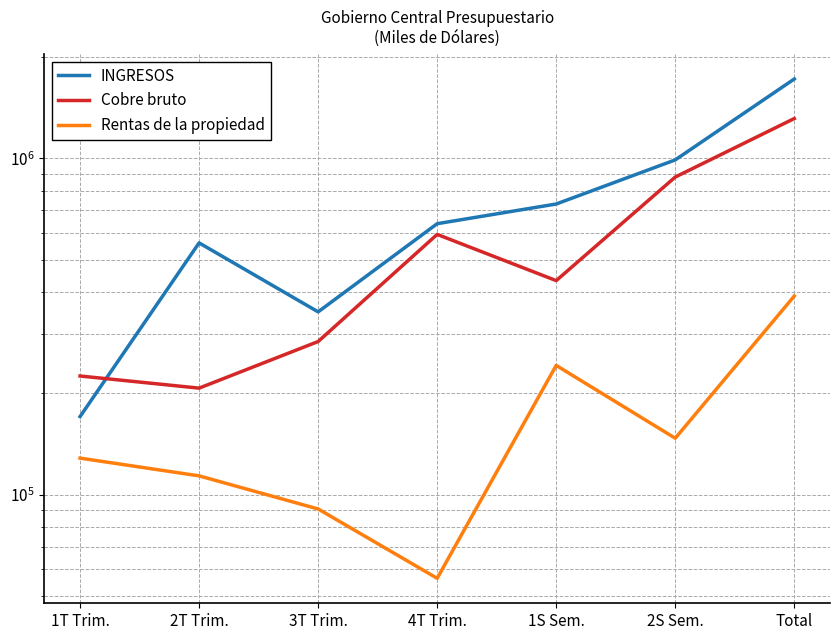

What is the label of the 7th point from the right?

1T Trim.